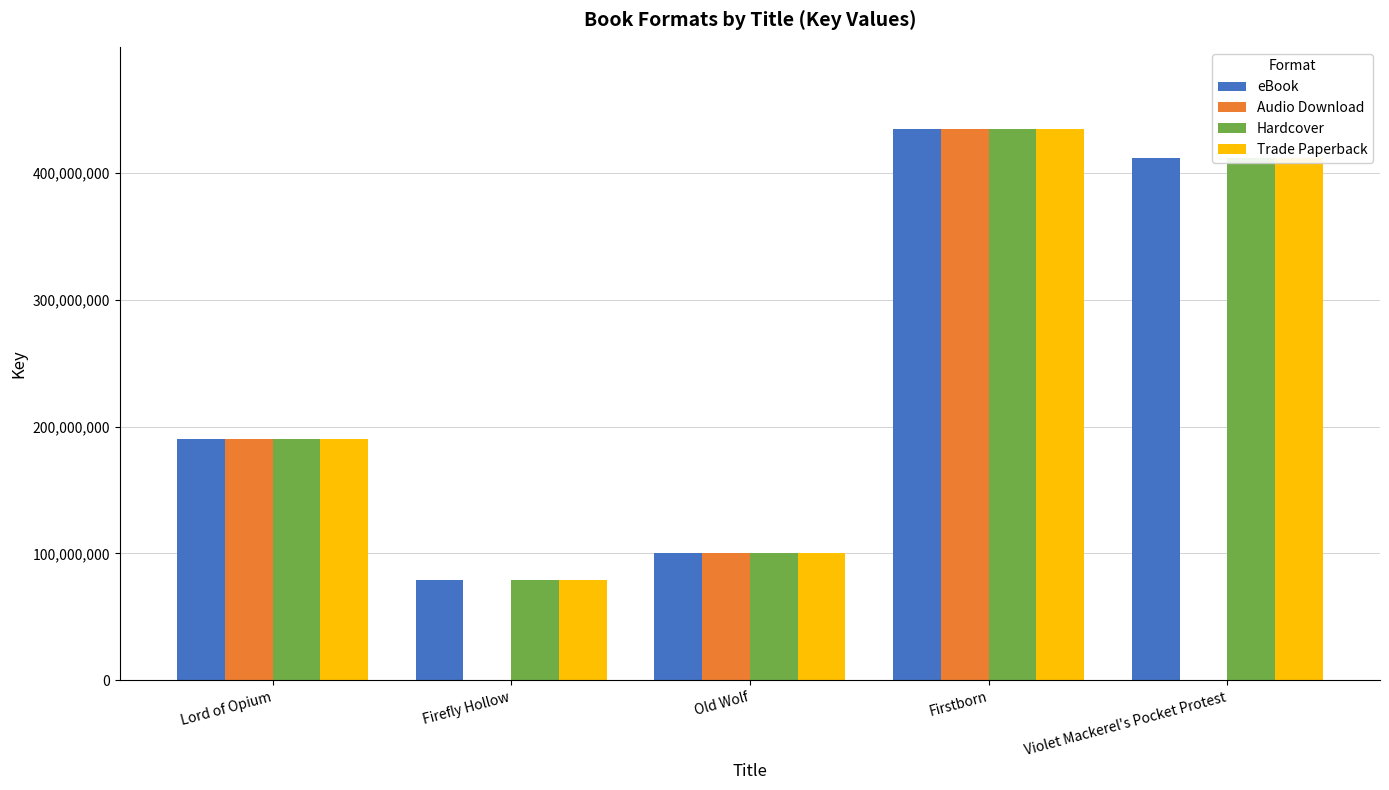

At which category is the sum across all series the highest?

Firstborn